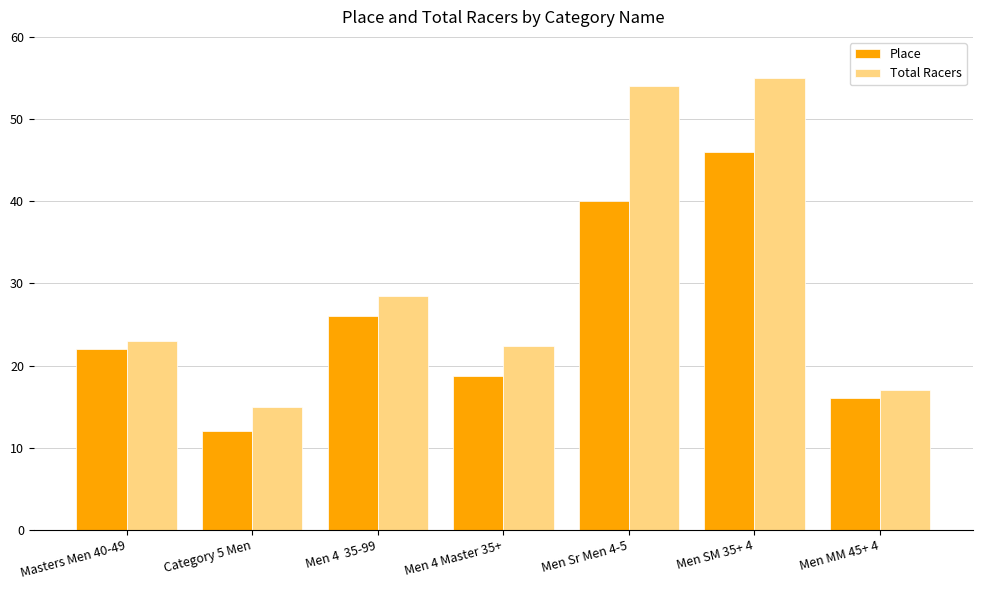

Which series has the largest range (max minus min)?

Total Racers